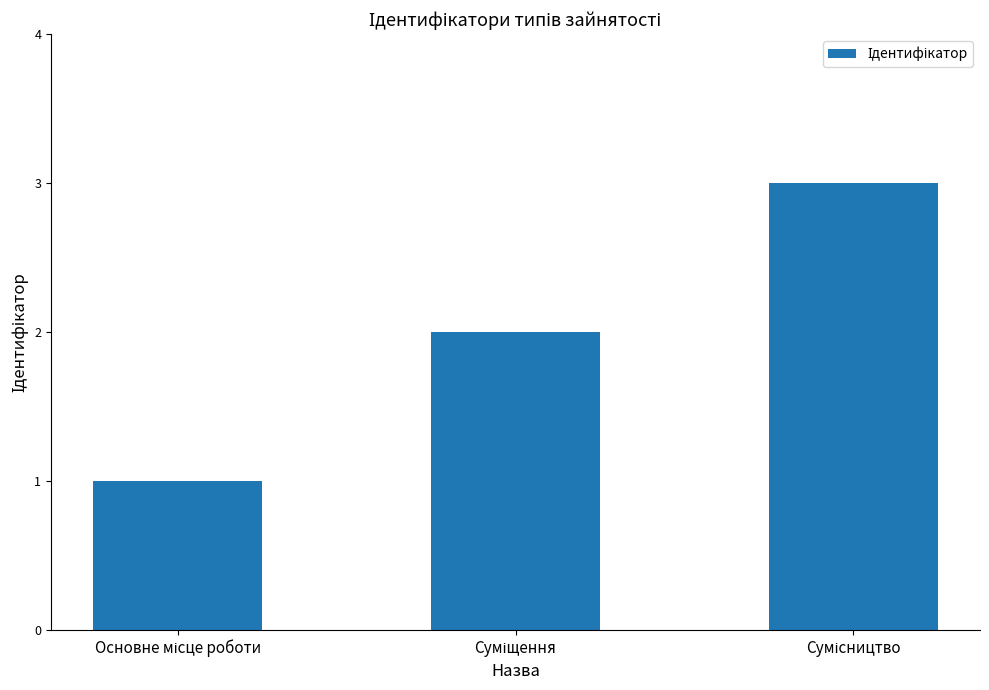

What is the greatest value displayed?

3